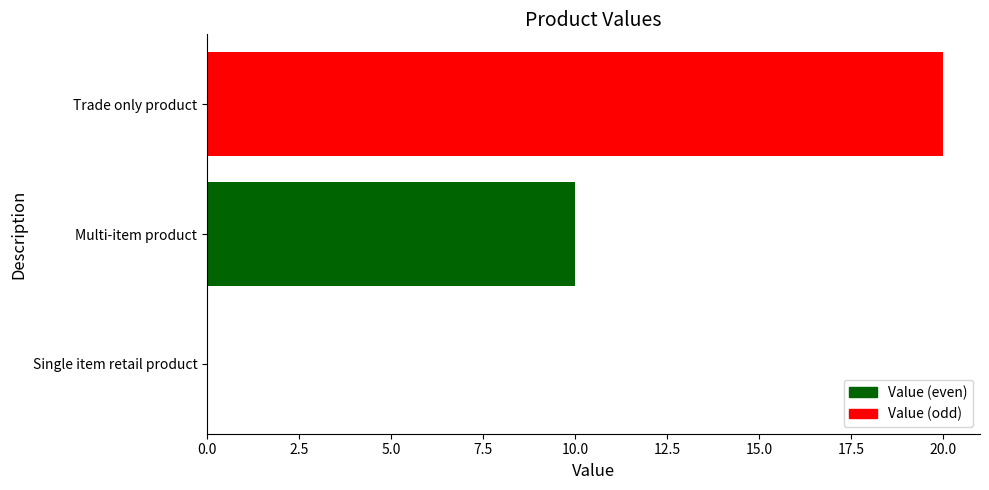

How many distinct data groups are displayed?

1